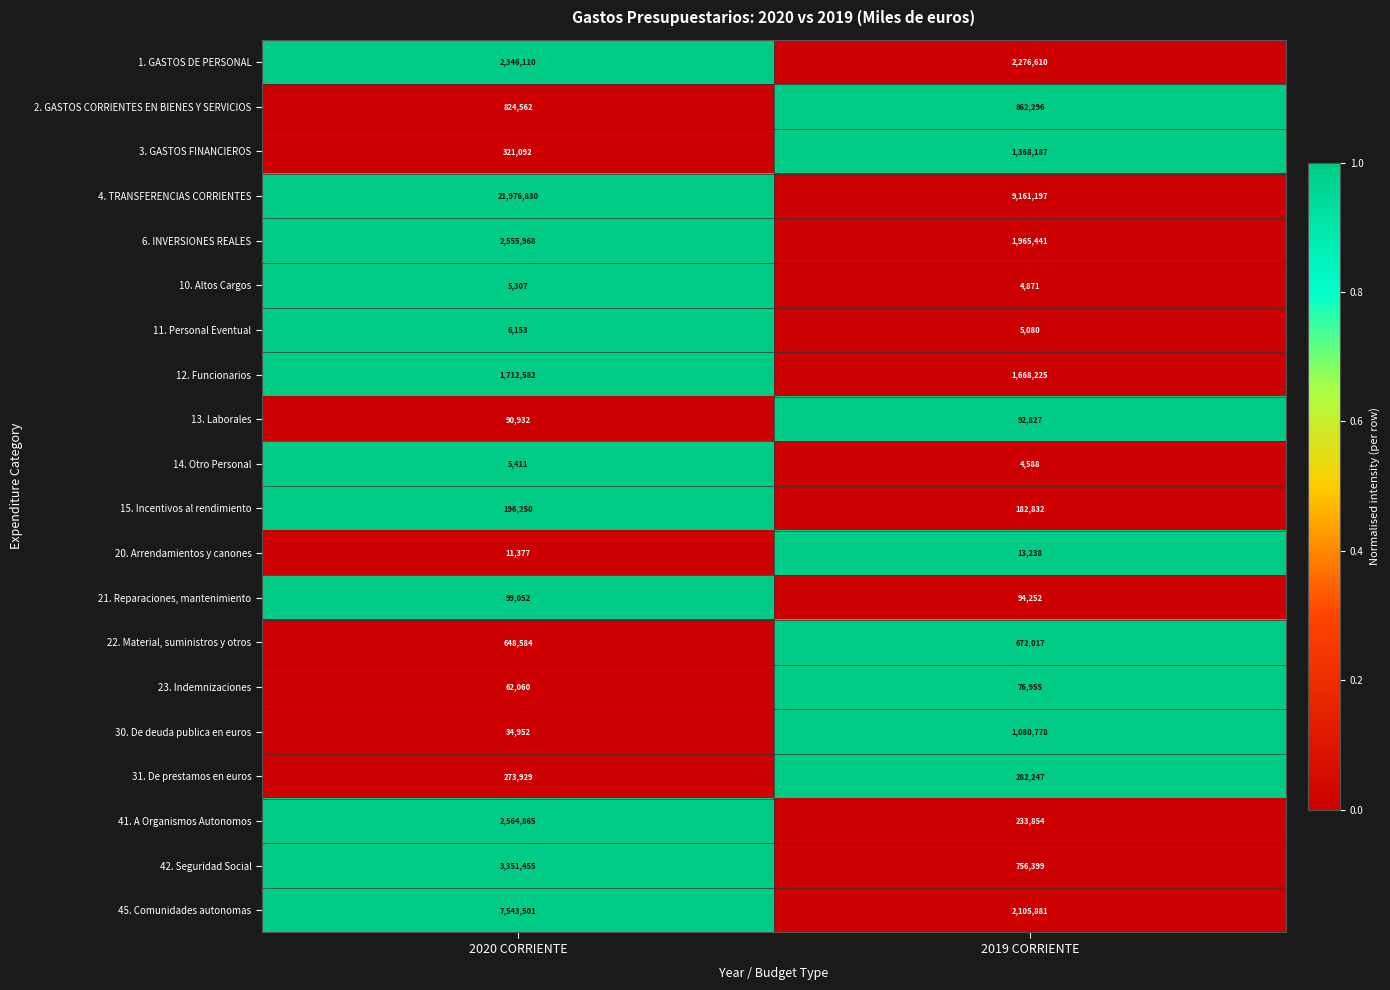

Rank the series at 2019 CORRIENTE from highest to lowest value.

4. TRANSFERENCIAS CORRIENTES, 1. GASTOS DE PERSONAL, 45. Comunidades autonomas, 6. INVERSIONES REALES, 12. Funcionarios, 3. GASTOS FINANCIEROS, 30. De deuda publica en euros, 2. GASTOS CORRIENTES EN BIENES Y SERVICIOS, 42. Seguridad Social, 22. Material, suministros y otros, 31. De prestamos en euros, 41. A Organismos Autonomos, 15. Incentivos al rendimiento, 21. Reparaciones, mantenimiento, 13. Laborales, 23. Indemnizaciones, 20. Arrendamientos y canones, 11. Personal Eventual, 10. Altos Cargos, 14. Otro Personal